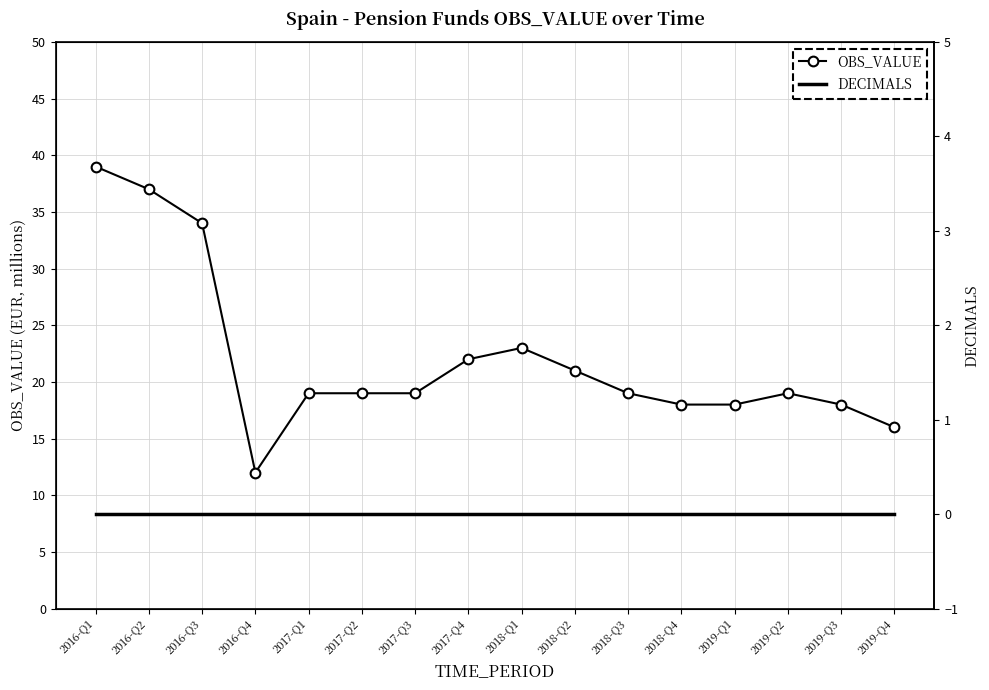

At which category is the sum across all series the highest?

2016-Q1